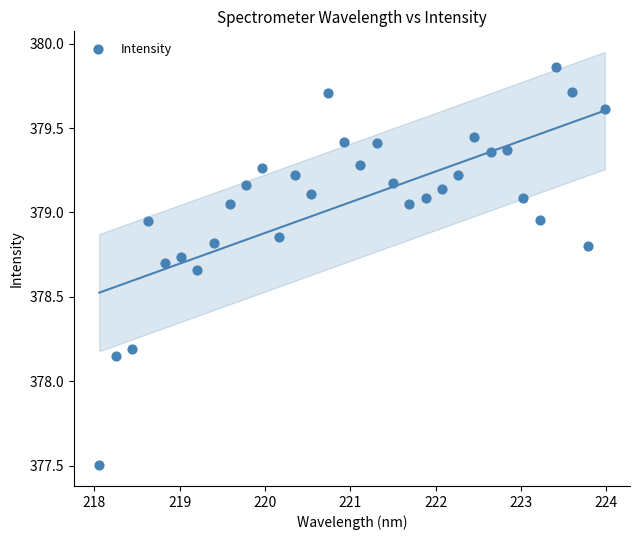

What is the range of X values (max minus min)?

5.9